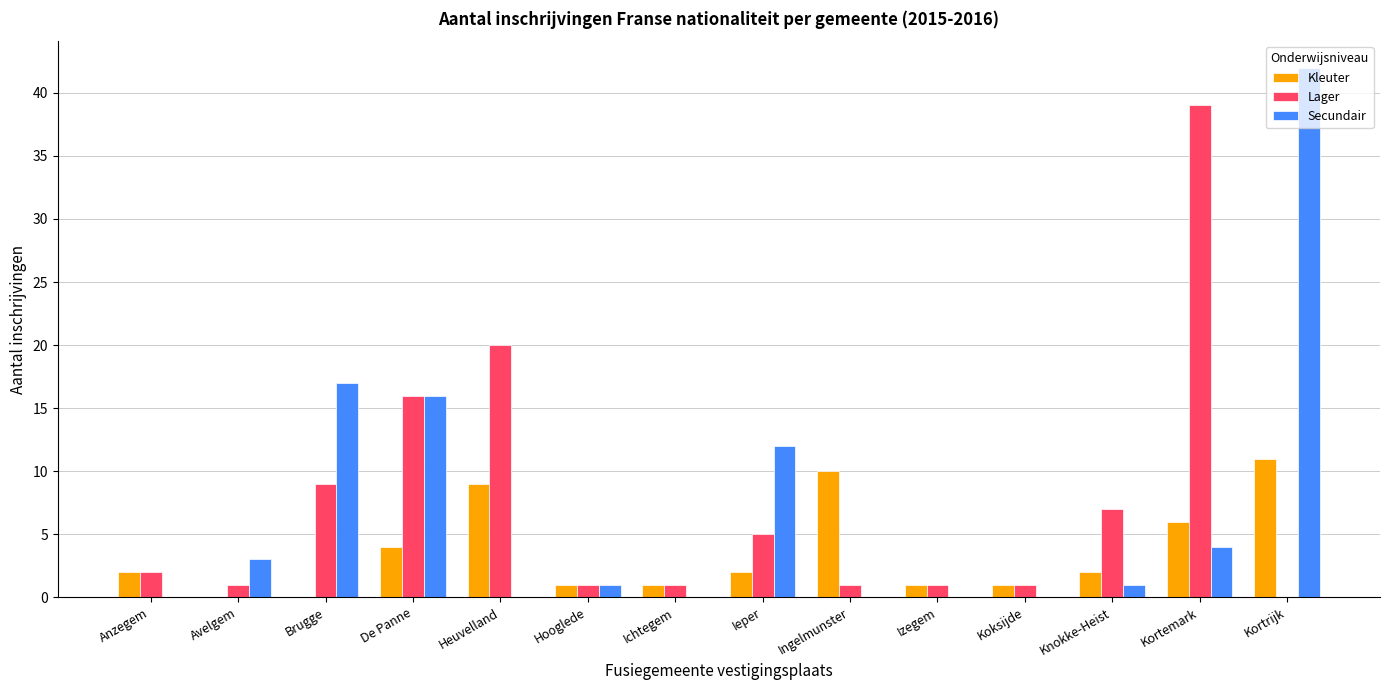

What is the total value across all series at Brugge?

26